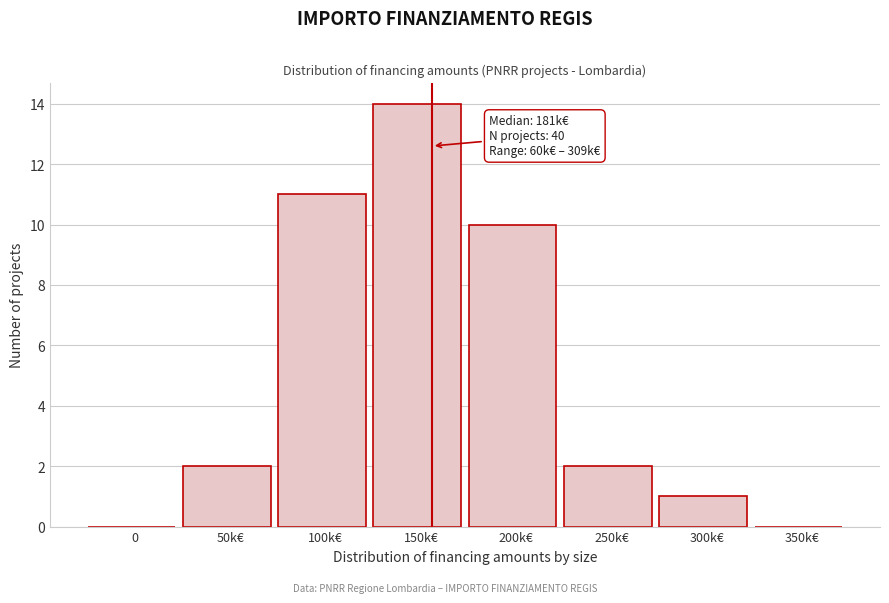

Reading left to right, what are all the values shown in this chart?

0=0	50k€=2	100k€=11	150k€=14	200k€=10	250k€=2	300k€=1	350k€=0